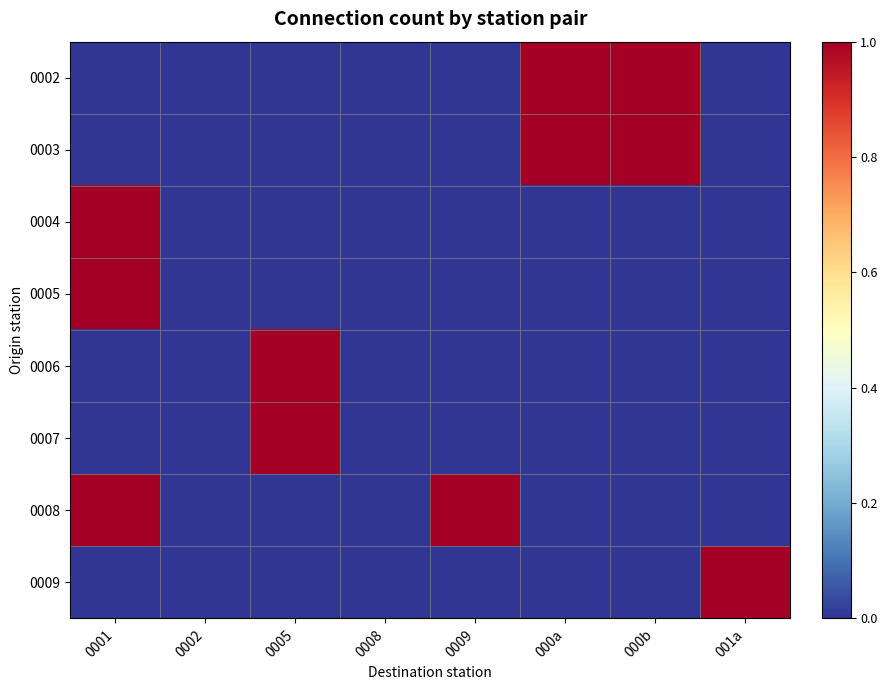

Reading left to right, what are all the values shown in this chart?

0002: 0001=0	0002=0	0005=0	0008=0	0009=0	000a=1	000b=1	001a=0
0003: 0001=0	0002=0	0005=0	0008=0	0009=0	000a=1	000b=1	001a=0
0004: 0001=1	0002=0	0005=0	0008=0	0009=0	000a=0	000b=0	001a=0
0005: 0001=1	0002=0	0005=0	0008=0	0009=0	000a=0	000b=0	001a=0
0006: 0001=0	0002=0	0005=1	0008=0	0009=0	000a=0	000b=0	001a=0
0007: 0001=0	0002=0	0005=1	0008=0	0009=0	000a=0	000b=0	001a=0
0008: 0001=1	0002=0	0005=0	0008=0	0009=1	000a=0	000b=0	001a=0
0009: 0001=0	0002=0	0005=0	0008=0	0009=0	000a=0	000b=0	001a=1